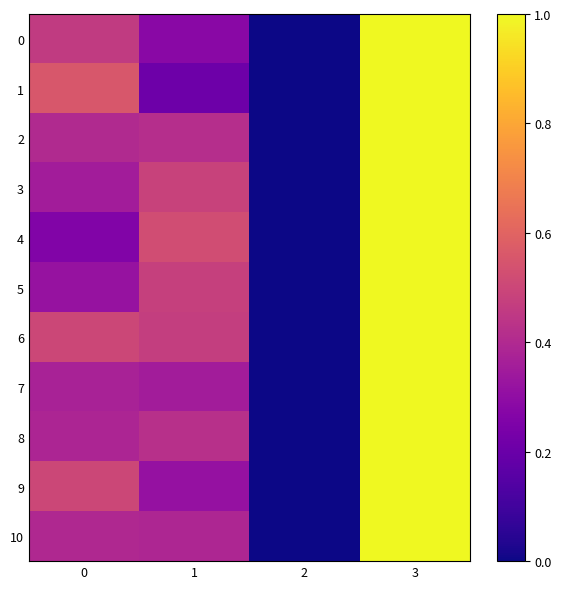

Between 2 and 3, which is larger?

3